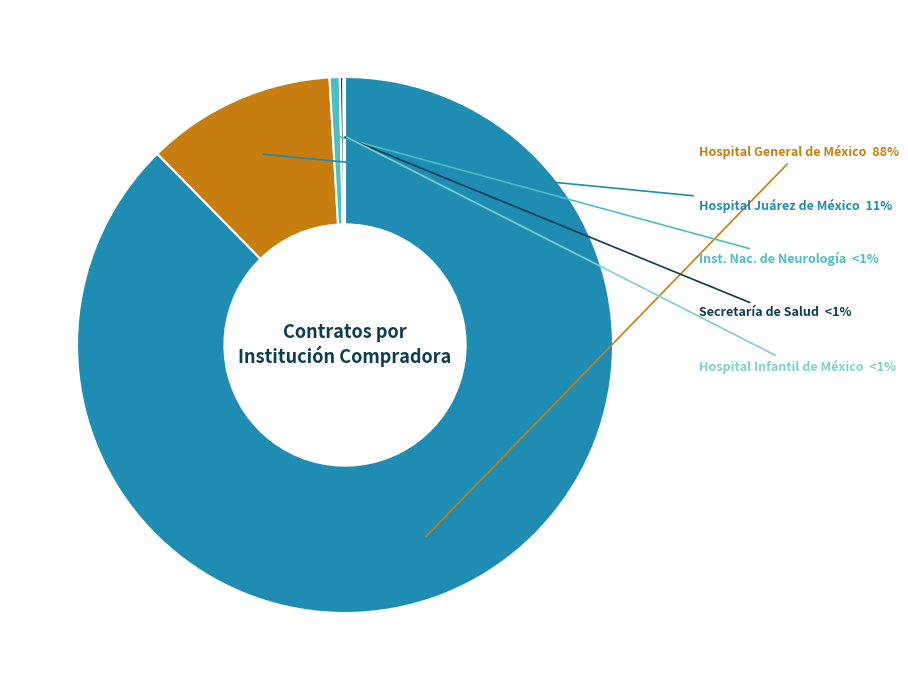

Does HOSPITAL JUAREZ DE MEXICO account for over 50% of the chart?

No